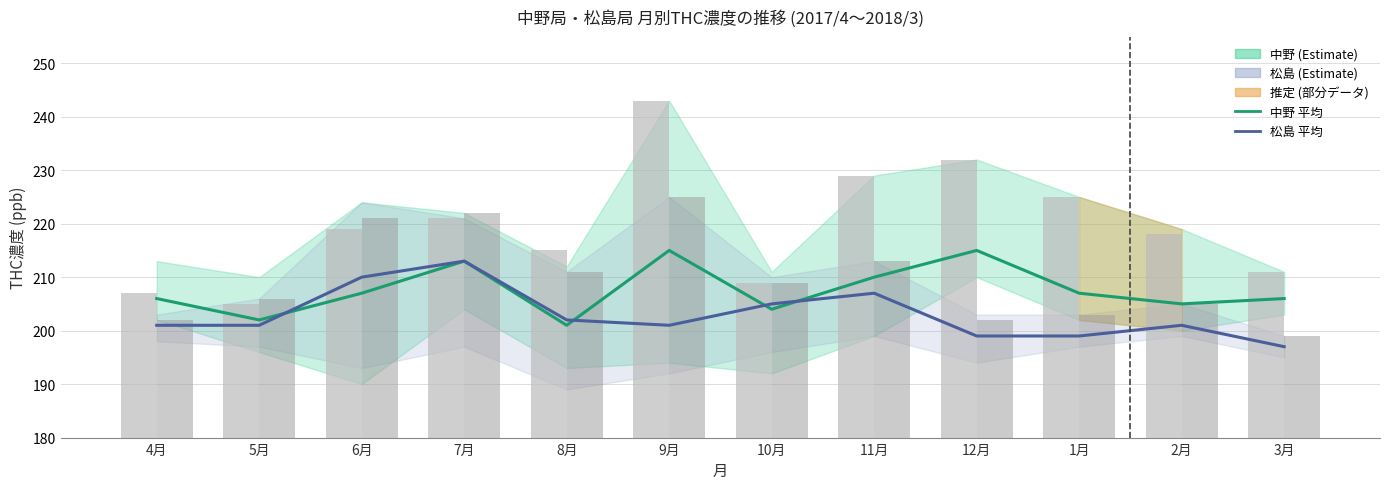

Are the bars horizontal?

No